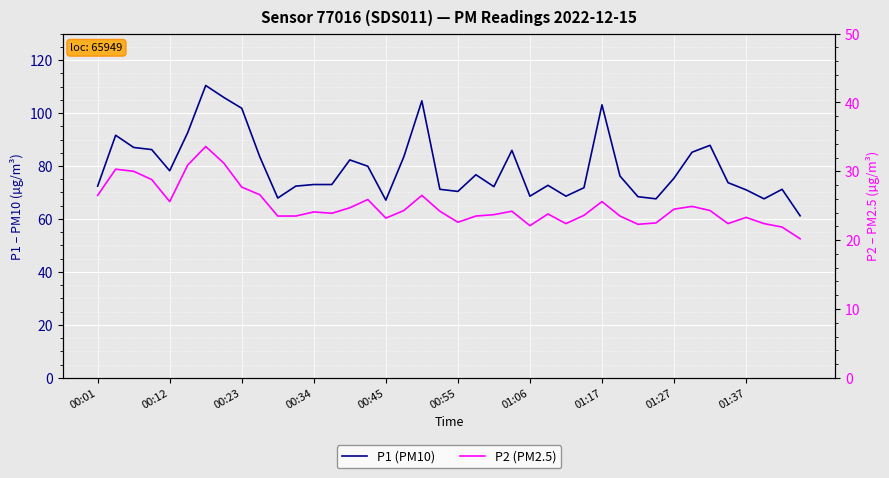

True or false: P2 (PM2.5) has a value of 23.5 at 29.

True